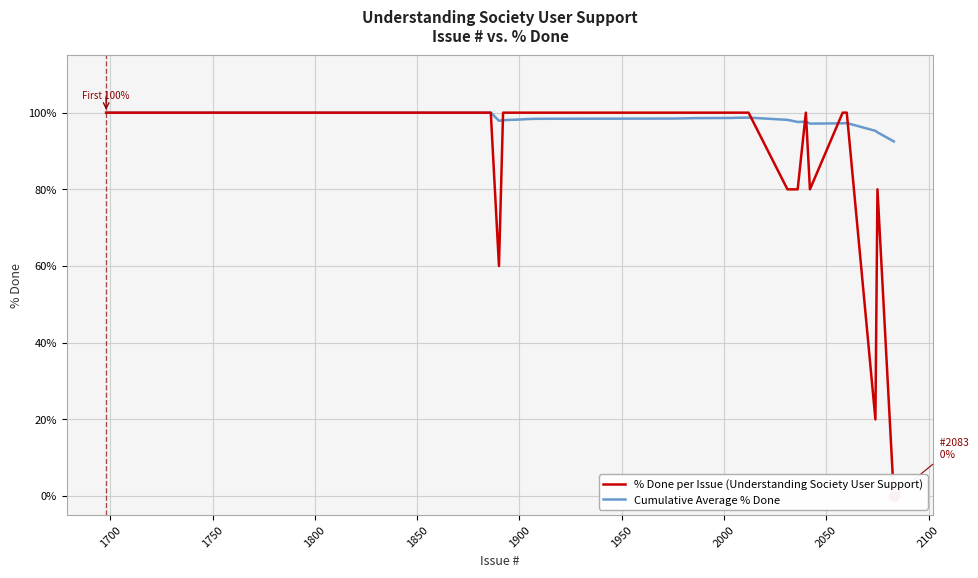

Which series reaches the maximum Y coordinate?

% Done per Issue (Understanding Society User Support)